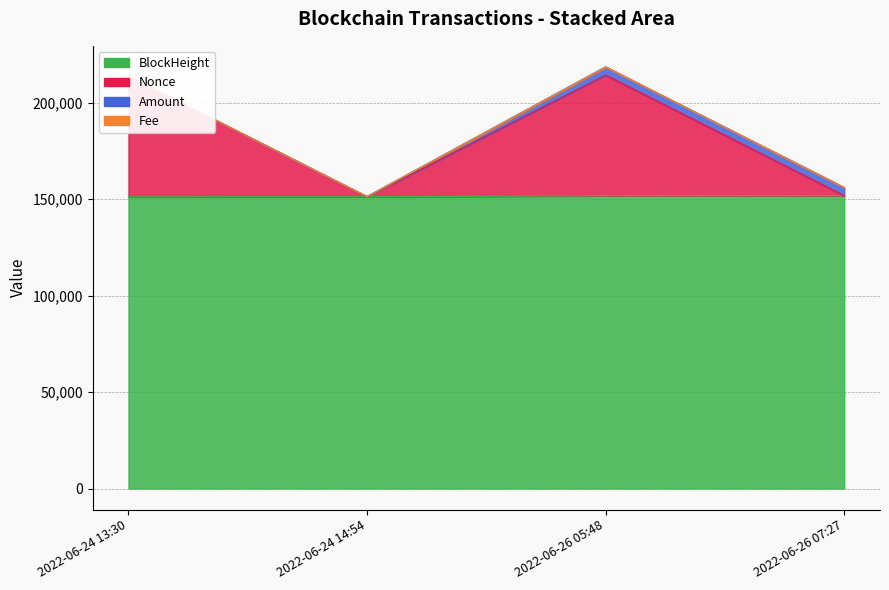

What is the value of the Nonce point at the 2nd from the left?

151193